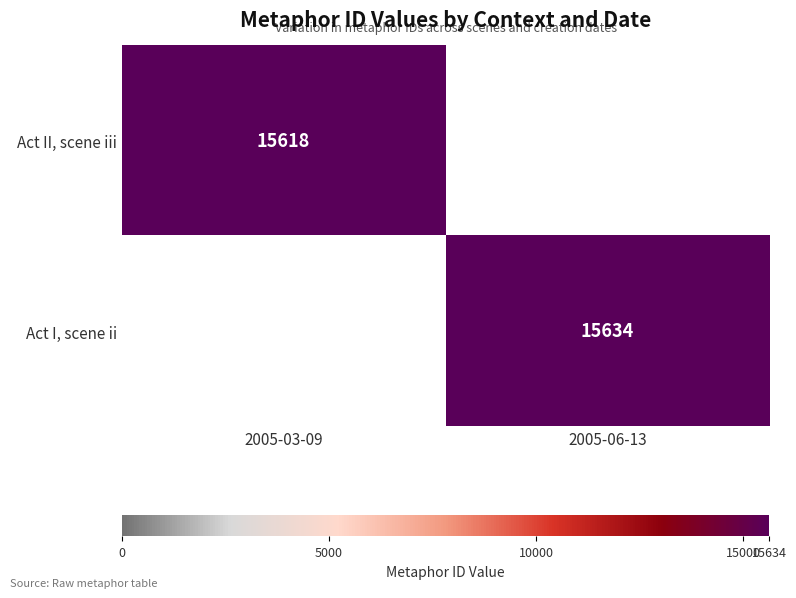

True or false: Act I, scene ii has a value of 15634 at 2005-06-13.

True